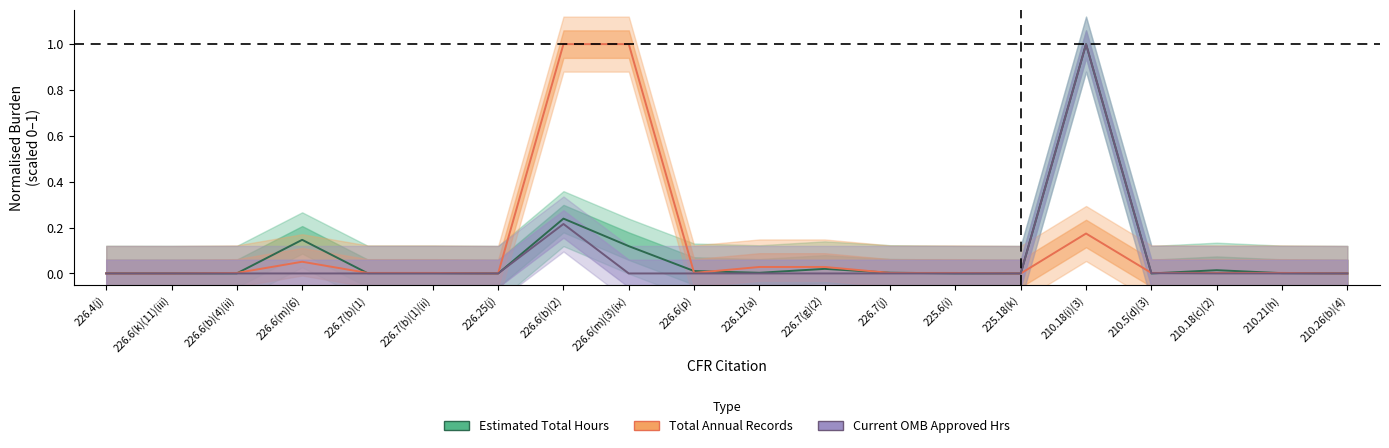

True or false: Current OMB Approved Burden Hrs has more than 2 points higher than both neighbors.

False